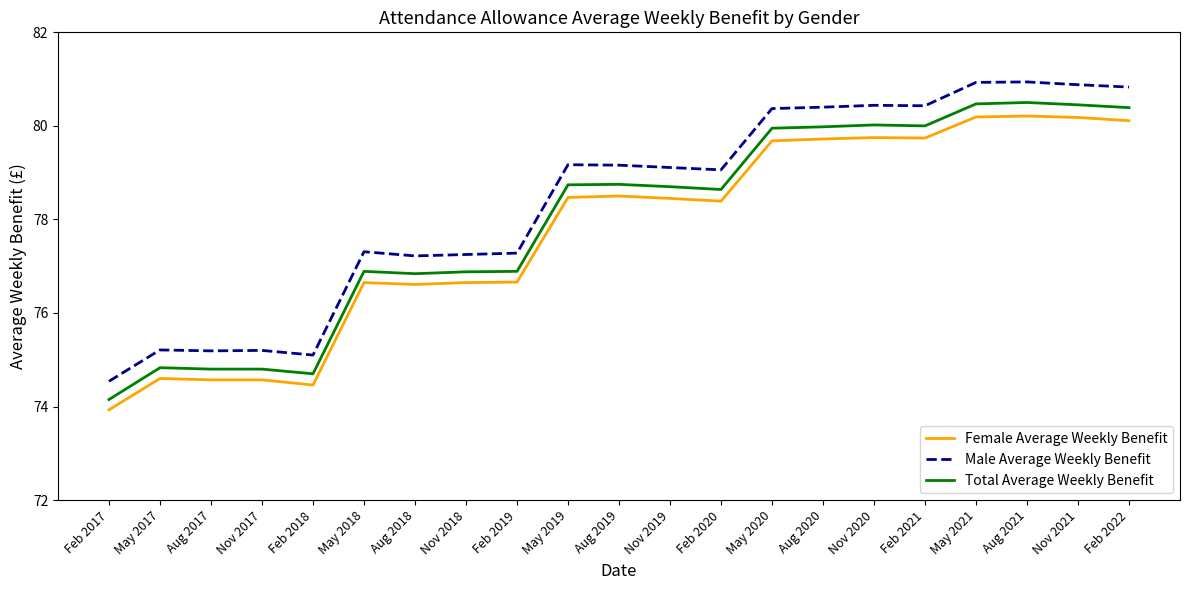

At Aug 2021, list the series in order from largest to smallest.

Male Average Weekly Benefit, Total Average Weekly Benefit, Female Average Weekly Benefit